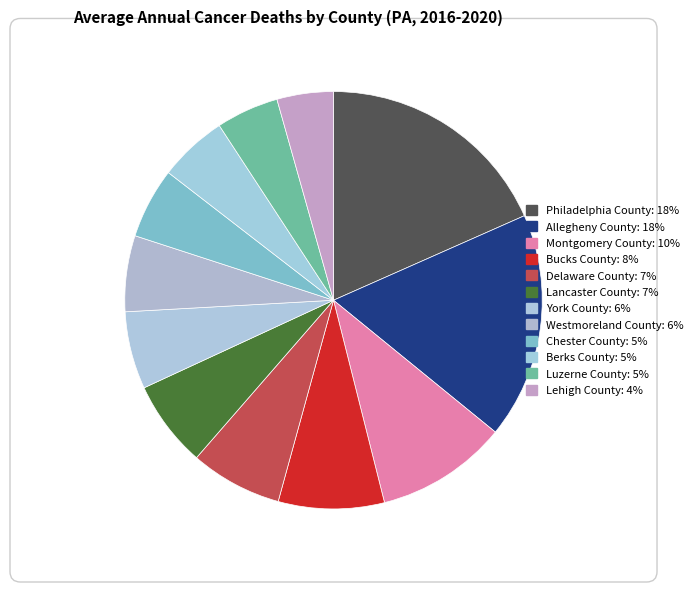

Is Chester County the majority of the pie?

No